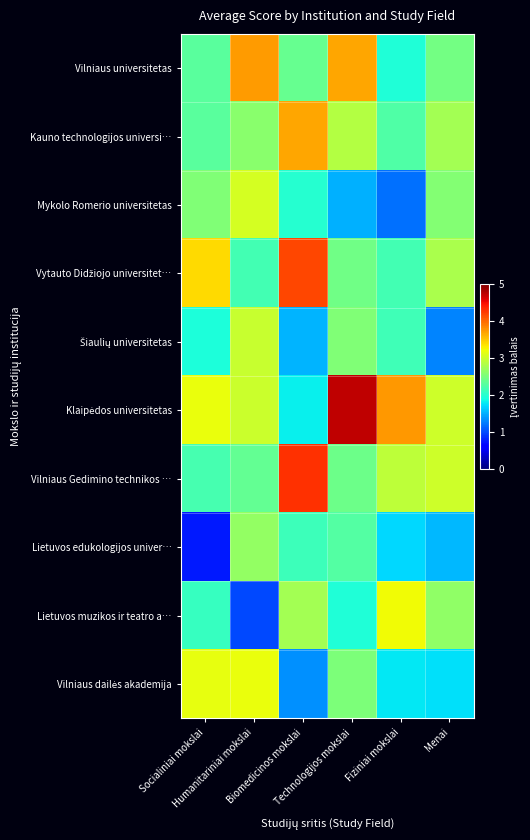

Count the number of data series in this chart.

10